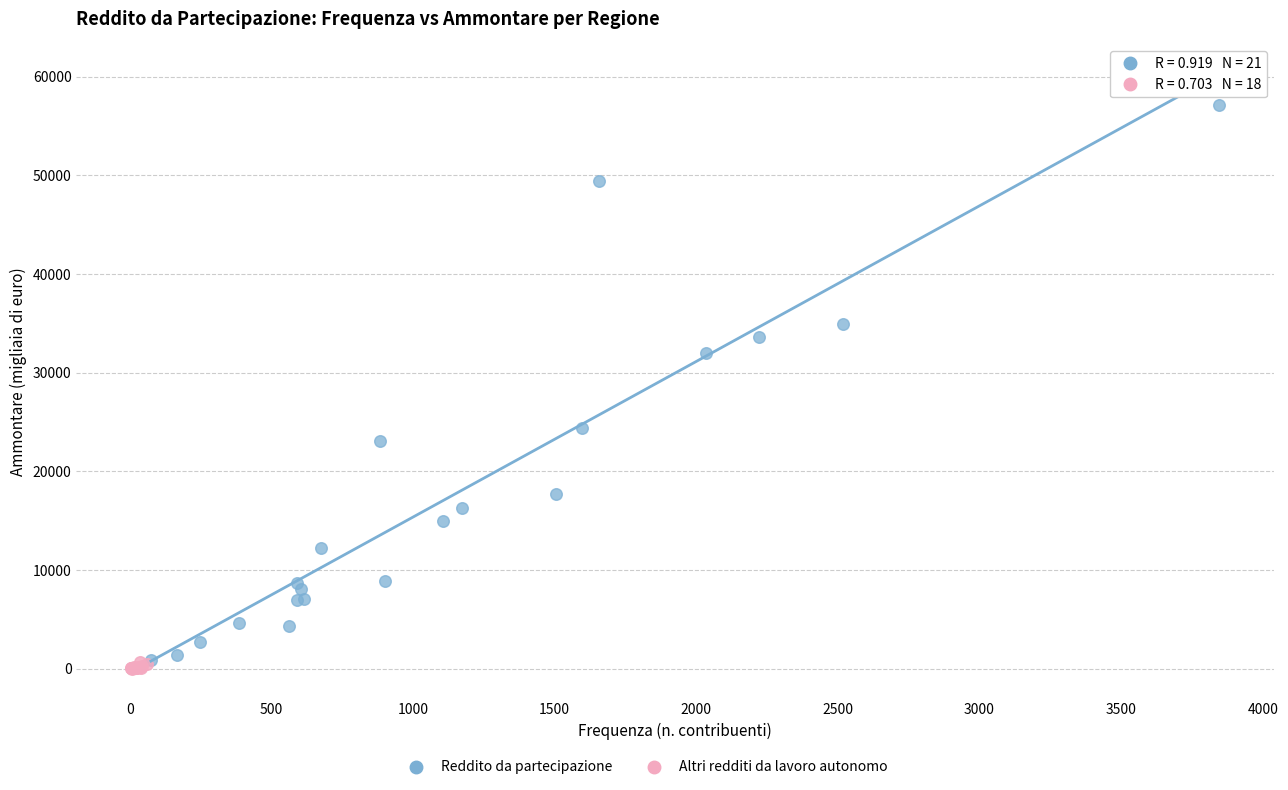

Which series reaches the maximum Y coordinate?

Reddito da partecipazione